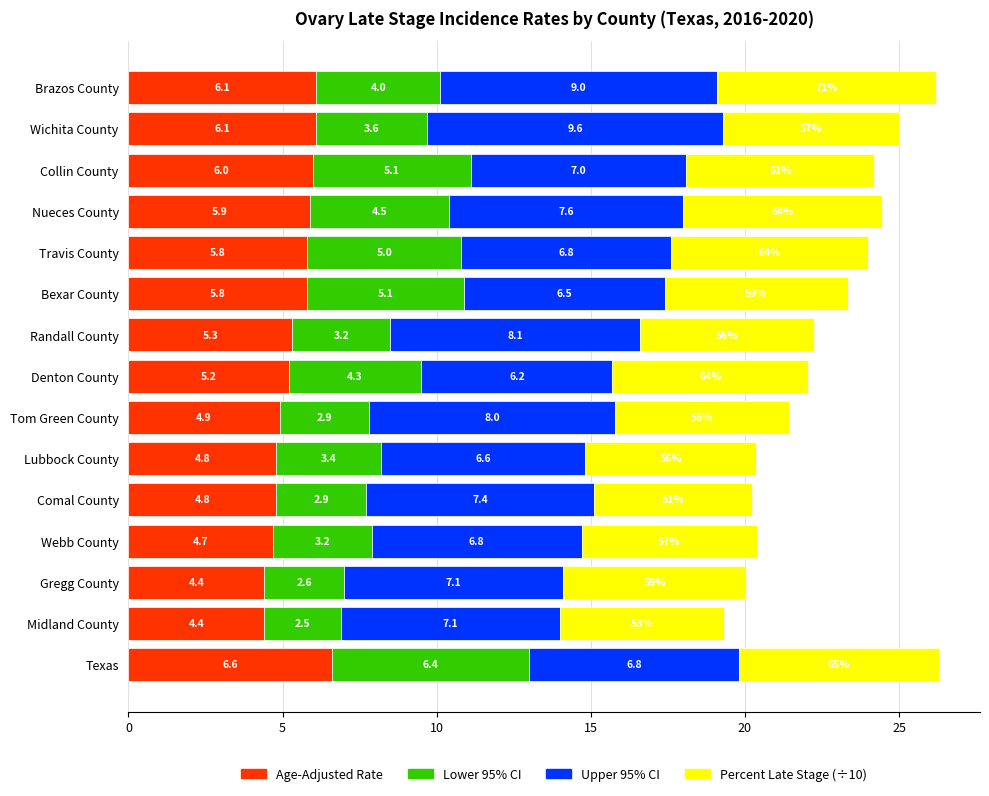

True or false: Age-Adjusted Rate has a value of 4.9 at Tom Green County.

True